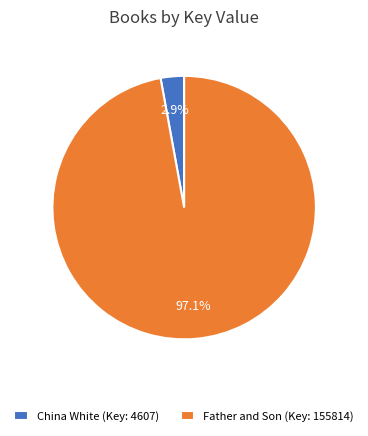

Which has a higher value, Father and Son (Key: 155814) or China White (Key: 4607)?

Father and Son (Key: 155814)